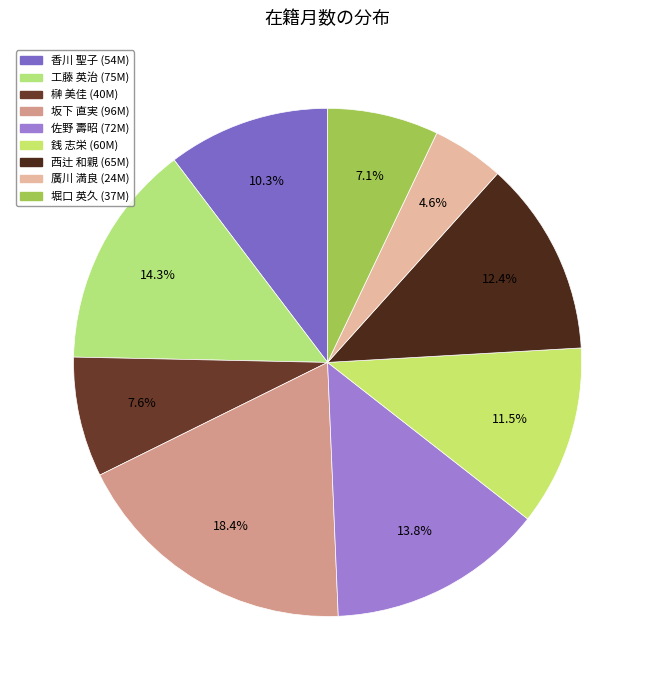

Is there a majority slice in this chart?

No